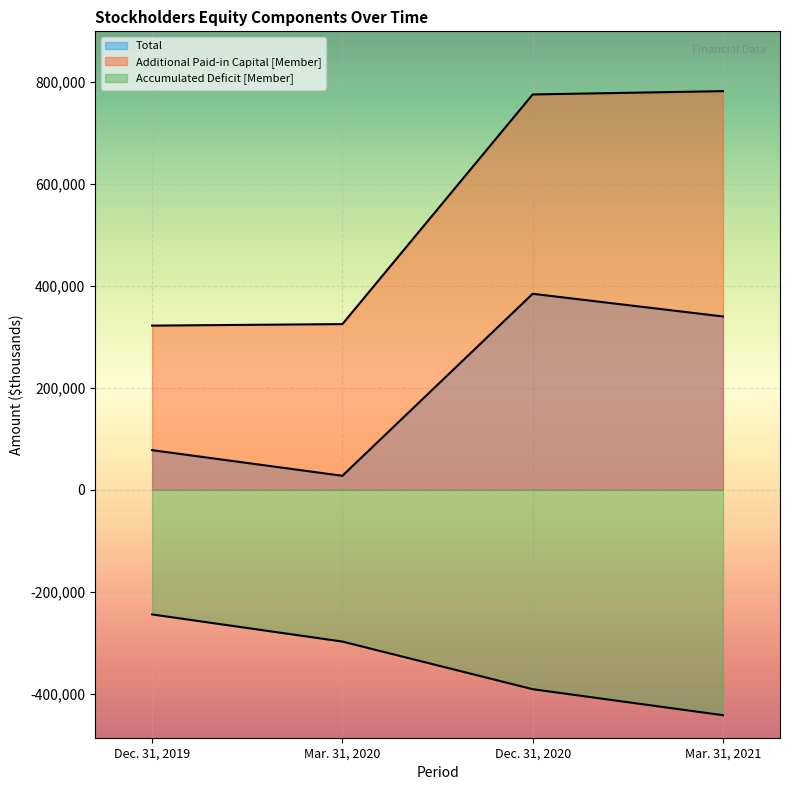

Reading left to right, list all the values displayed in this chart.

Total: 77823	27585	384520	340036
Additional Paid-in Capital [Member]: 322115	325085	775417	781914
Accumulated Deficit [Member]: -244298	-297506	-390910	-441891